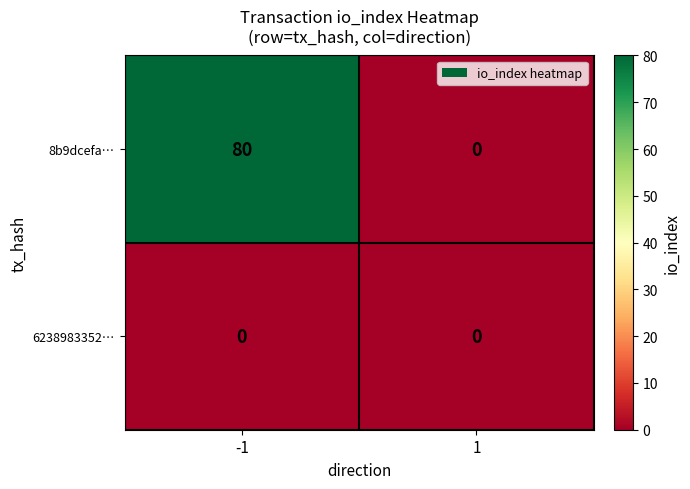

The value of 6238983352… at 1 is 0. True or false?

True